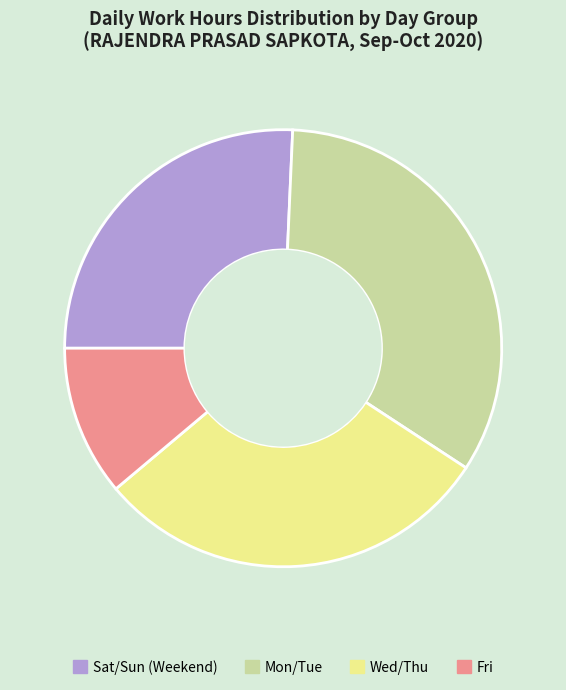

Rank the categories by value from highest to lowest.

Mon/Tue, Wed/Thu, Sat/Sun (Weekend), Fri